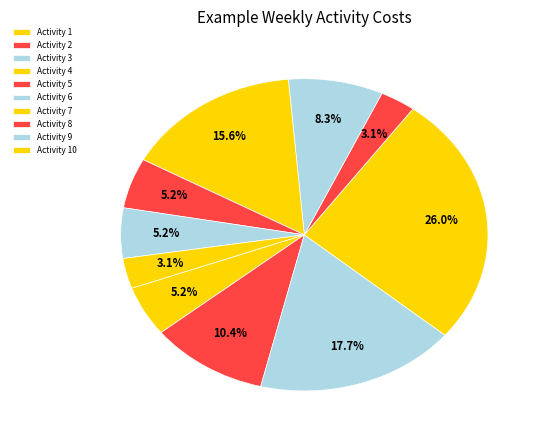

Is there a majority slice in this chart?

No